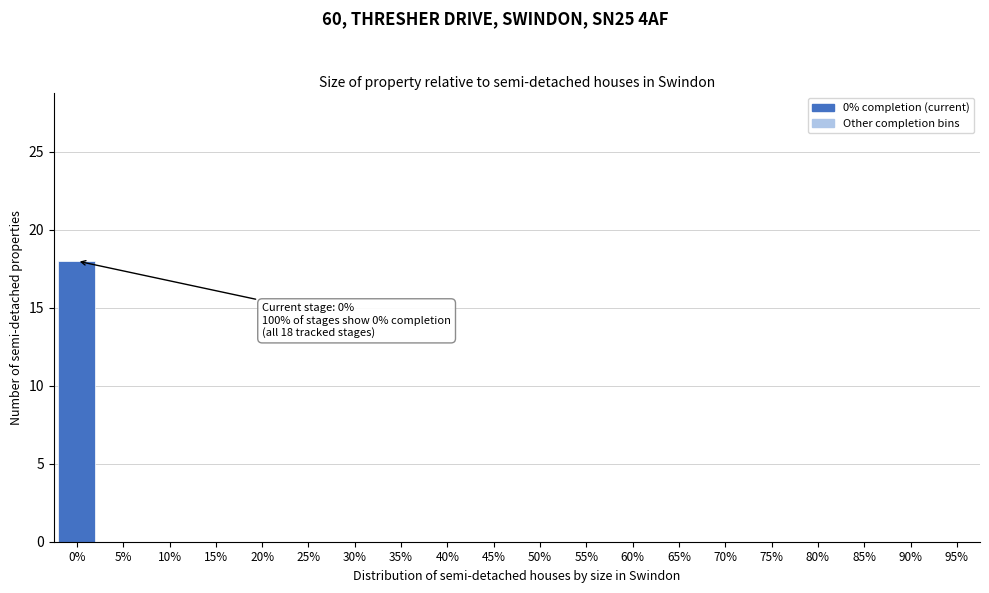

Reading left to right, transcribe all the data shown in this chart.

0%=18	5%=0	10%=0	15%=0	20%=0	25%=0	30%=0	35%=0	40%=0	45%=0	50%=0	55%=0	60%=0	65%=0	70%=0	75%=0	80%=0	85%=0	90%=0	95%=0